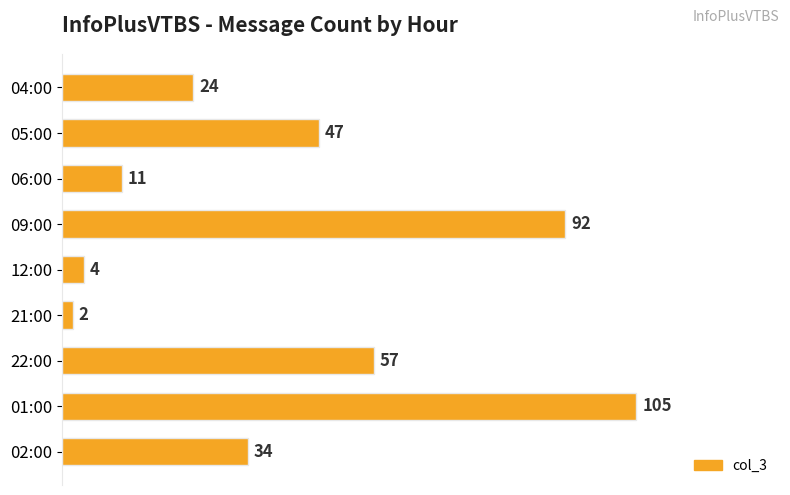

What is the approximate value at 09:00?

92